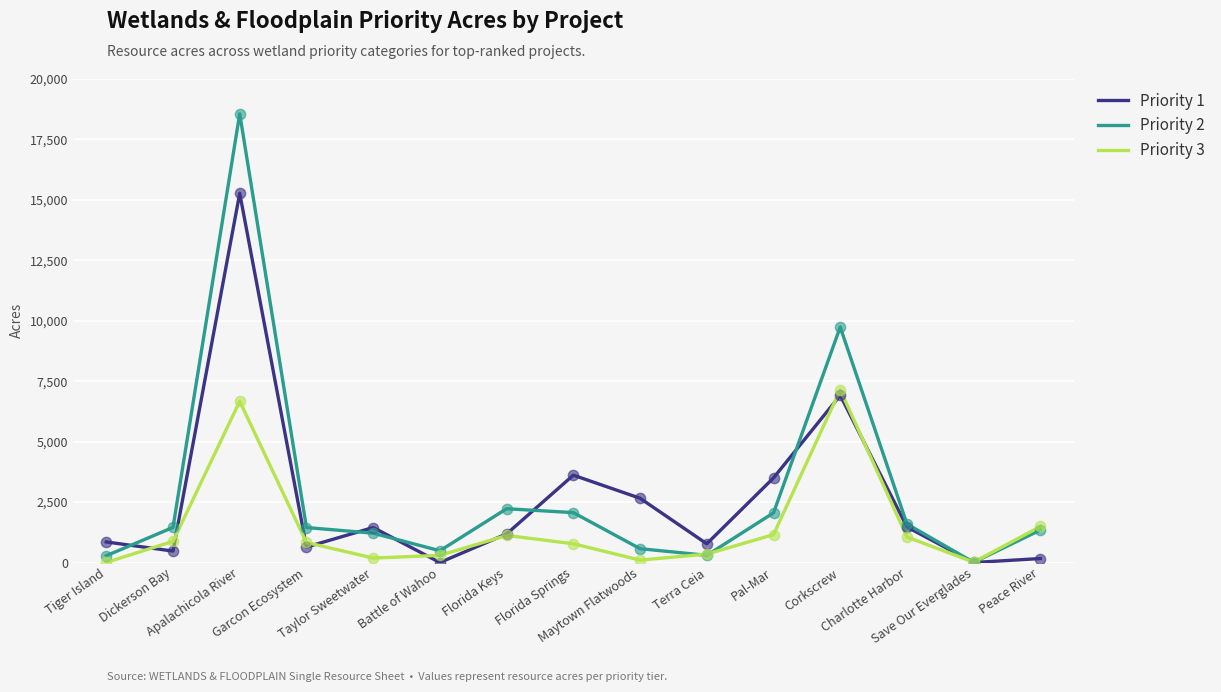

What is the maximum value for Priority 2?

18562.1